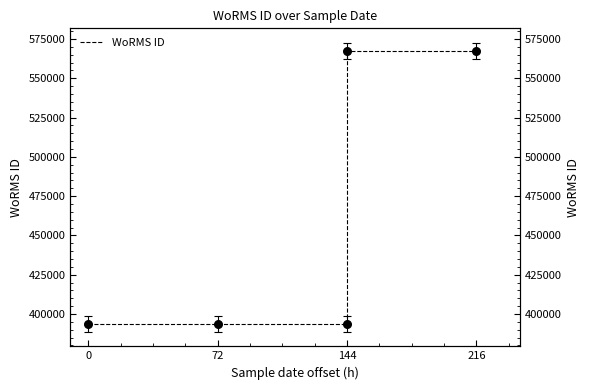

Between 216 and 144, which is larger?

216